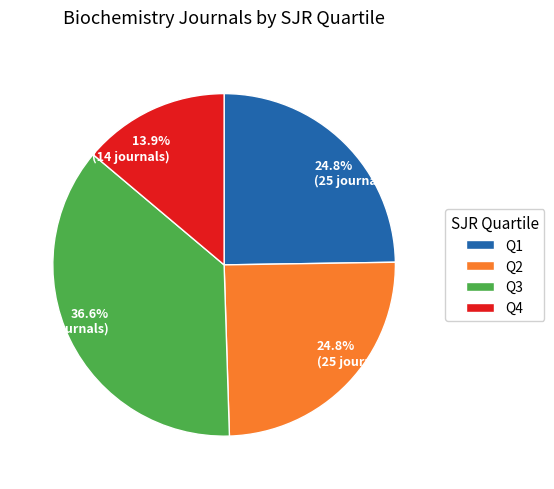

How much of the chart is everything except Q1?

75.2%